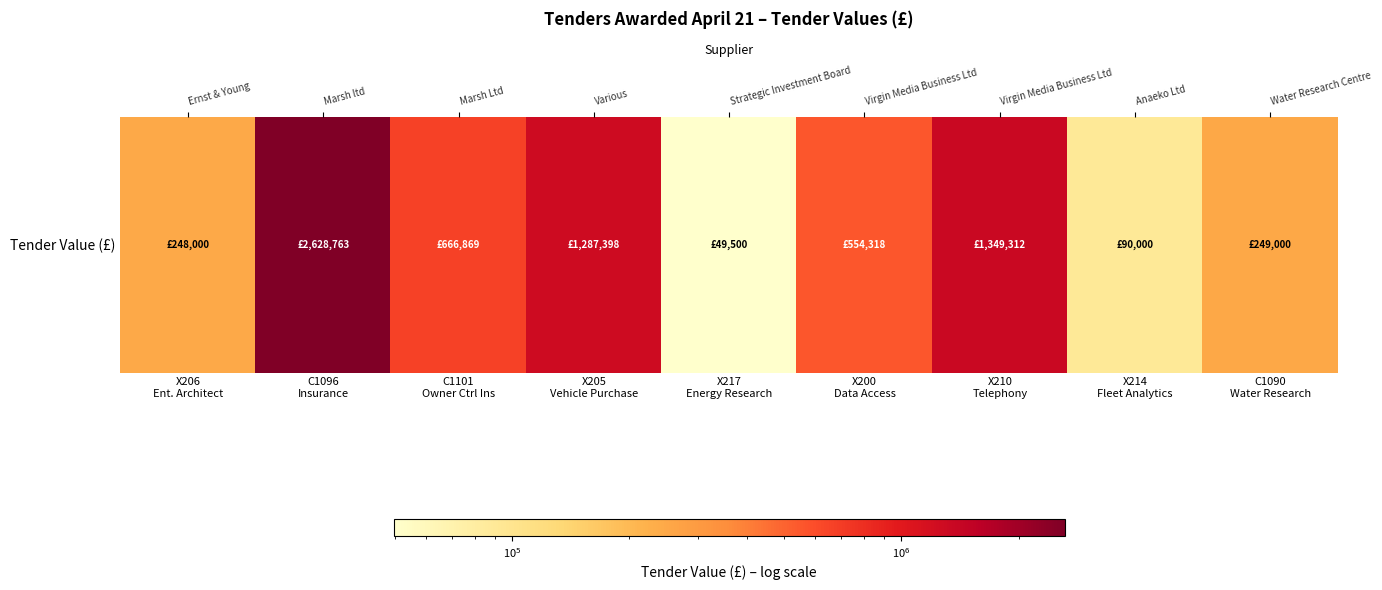

Between C1090
Water Research and X205
Vehicle Purchase, which is larger?

X205
Vehicle Purchase